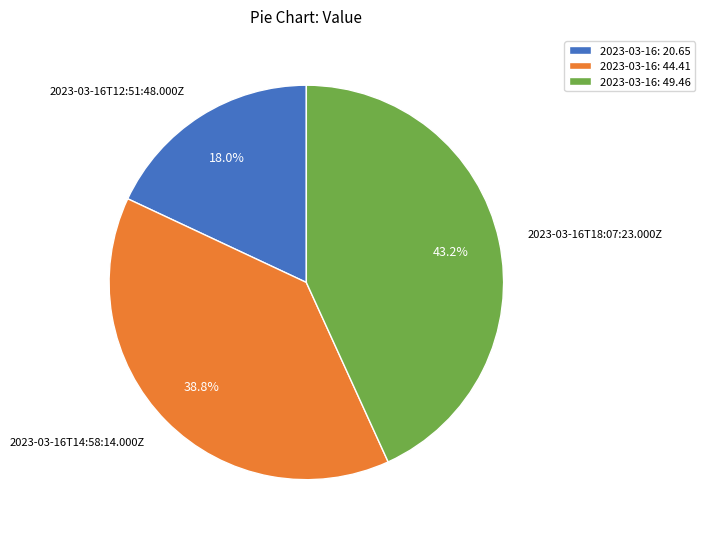

Rank the categories by value from highest to lowest.

2023-03-16T18:07:23.000Z, 2023-03-16T14:58:14.000Z, 2023-03-16T12:51:48.000Z